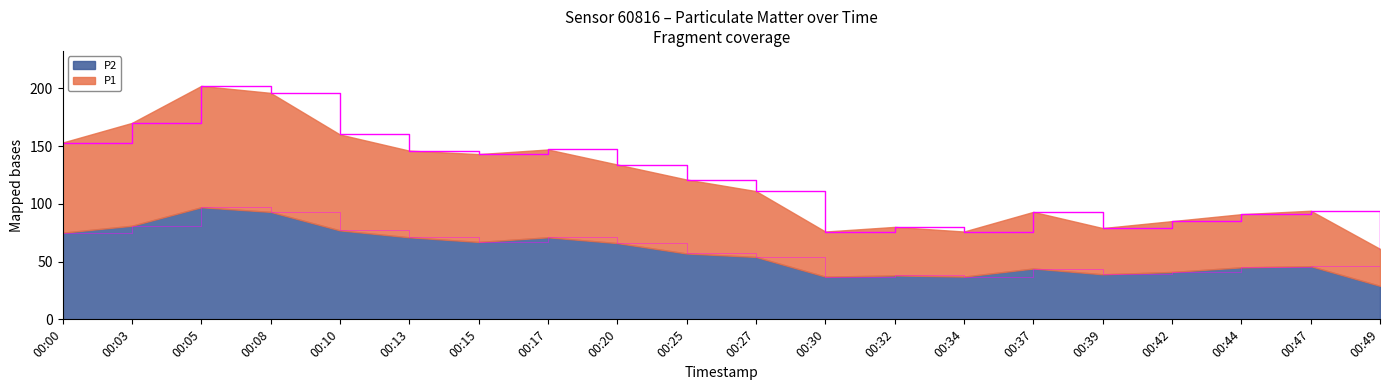

What is the value of the P2 point at the 2nd from the left?

81